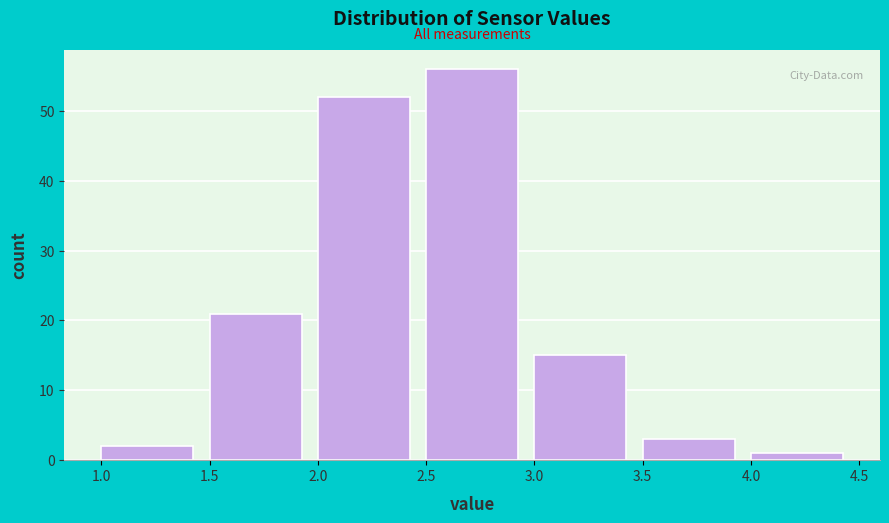

Reading left to right, list every bar in this chart as the range it spans on the x-axis followed by its height. The values are not printed on the chart, so give them approximately, as read against the axis.

1.0 to 1.5: 2
1.5 to 2.0: 21
2.0 to 2.5: 52
2.5 to 3.0: 56
3.0 to 3.5: 15
3.5 to 4.0: 3
4.0 to 4.5: 1